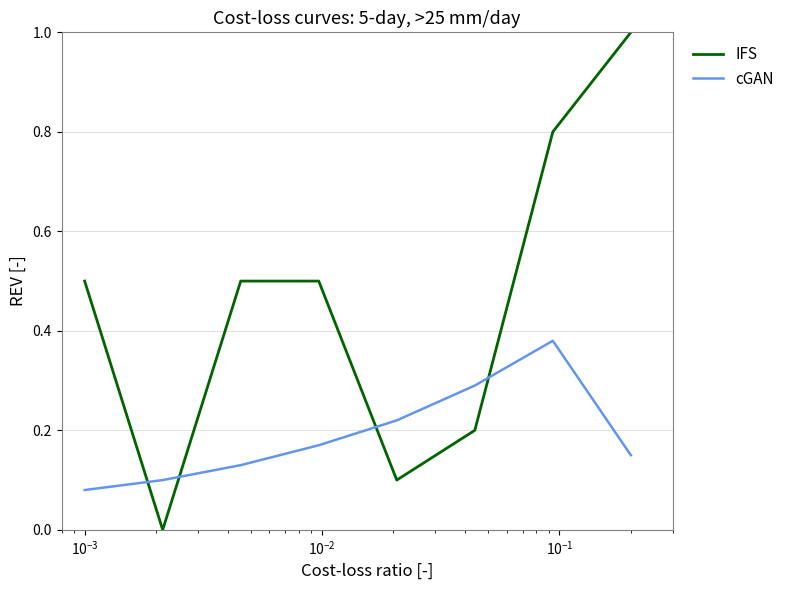

Does the chart display data point markers on the line(s)?

No